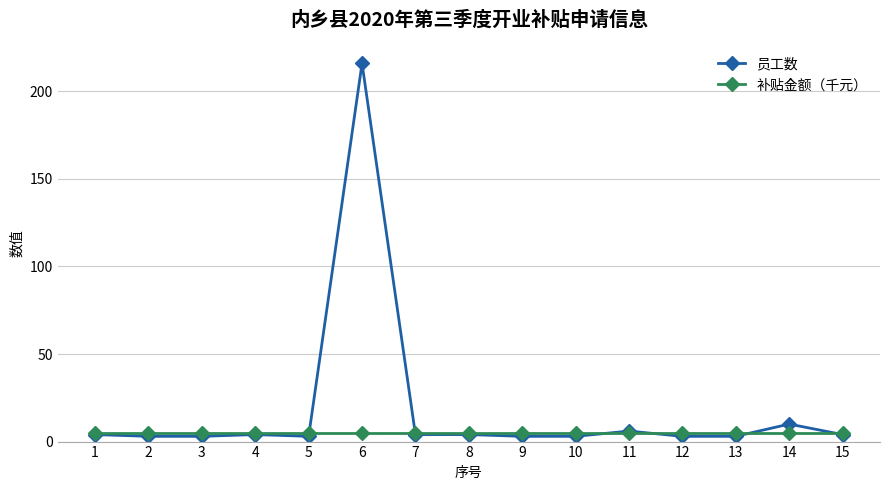

Rank the series by their maximum value, from lowest to highest.

补贴金额（千元）, 员工数